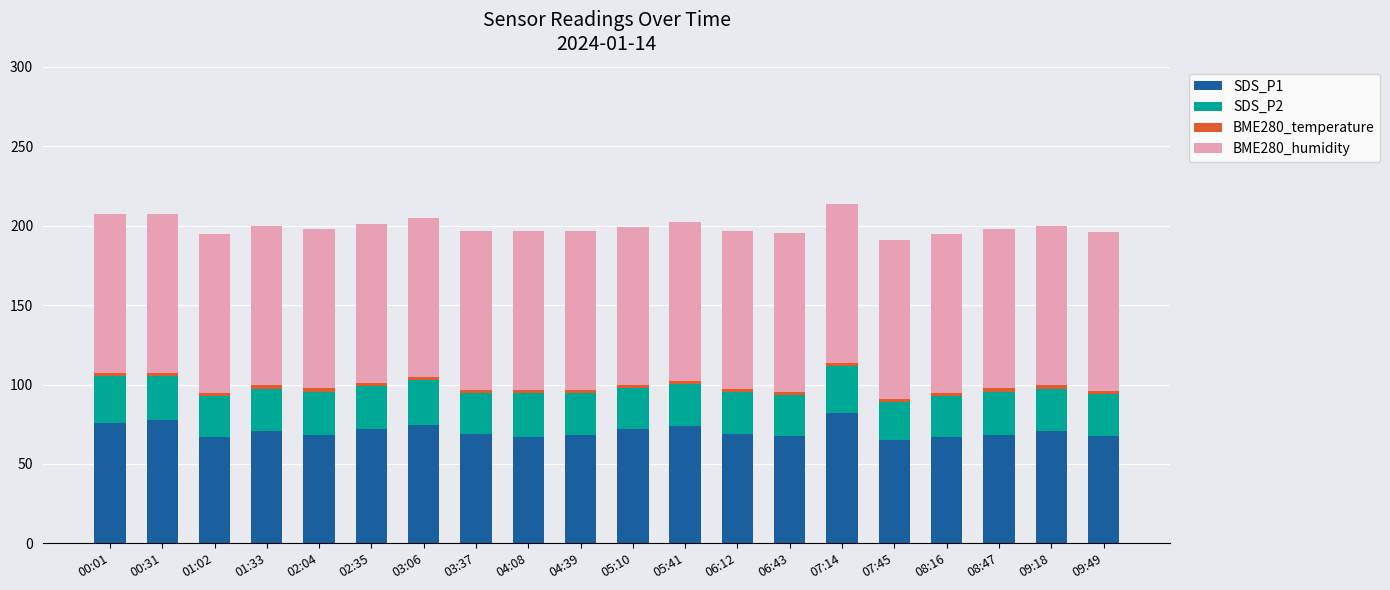

How many bars are there in total?

20